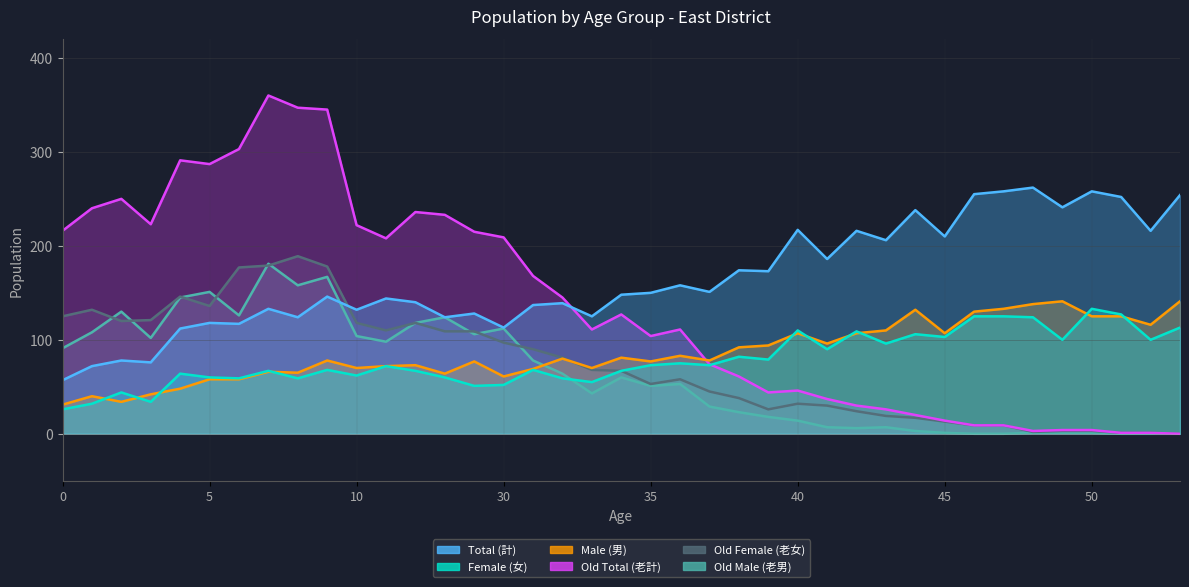

How many lines are shown in the chart?

6